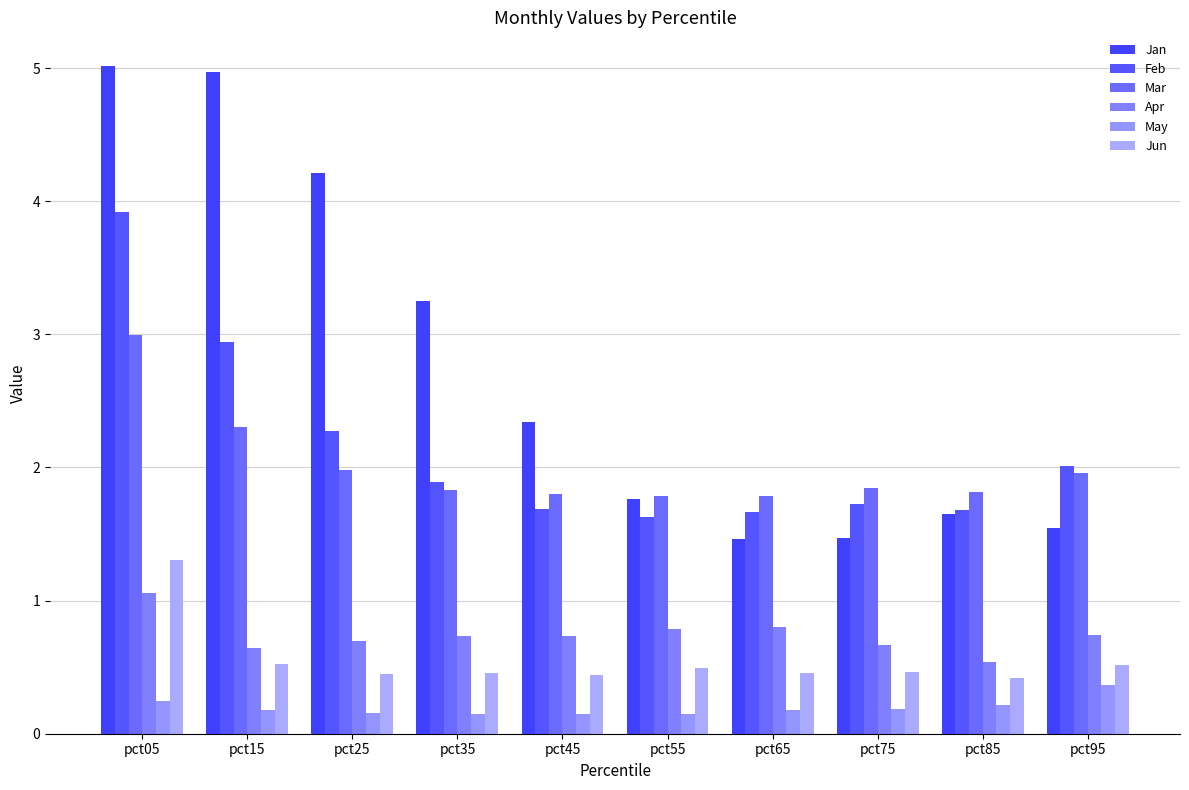

Which series has the largest total across all categories?

Jan